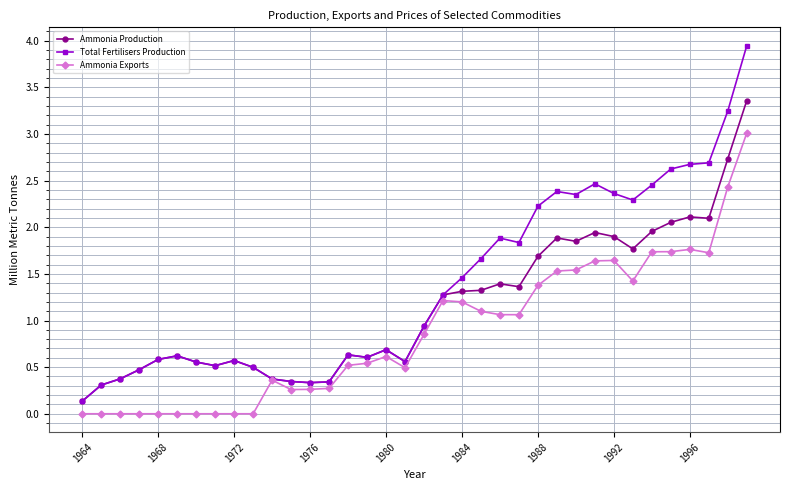

Rank the series by their average value, from highest to lowest.

Total Fertilisers Production, Ammonia Production, Ammonia Exports